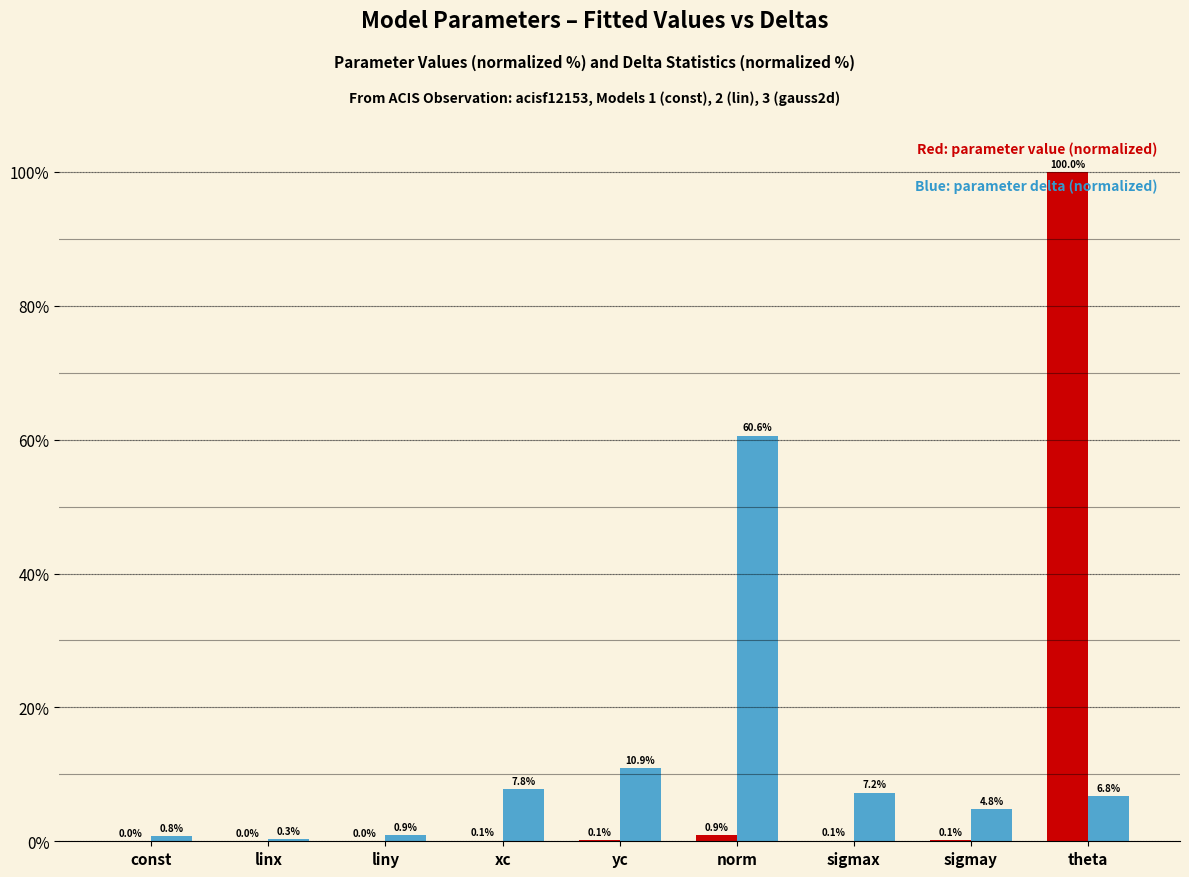

Are the bars grouped side by side (vs. stacked)?

Yes